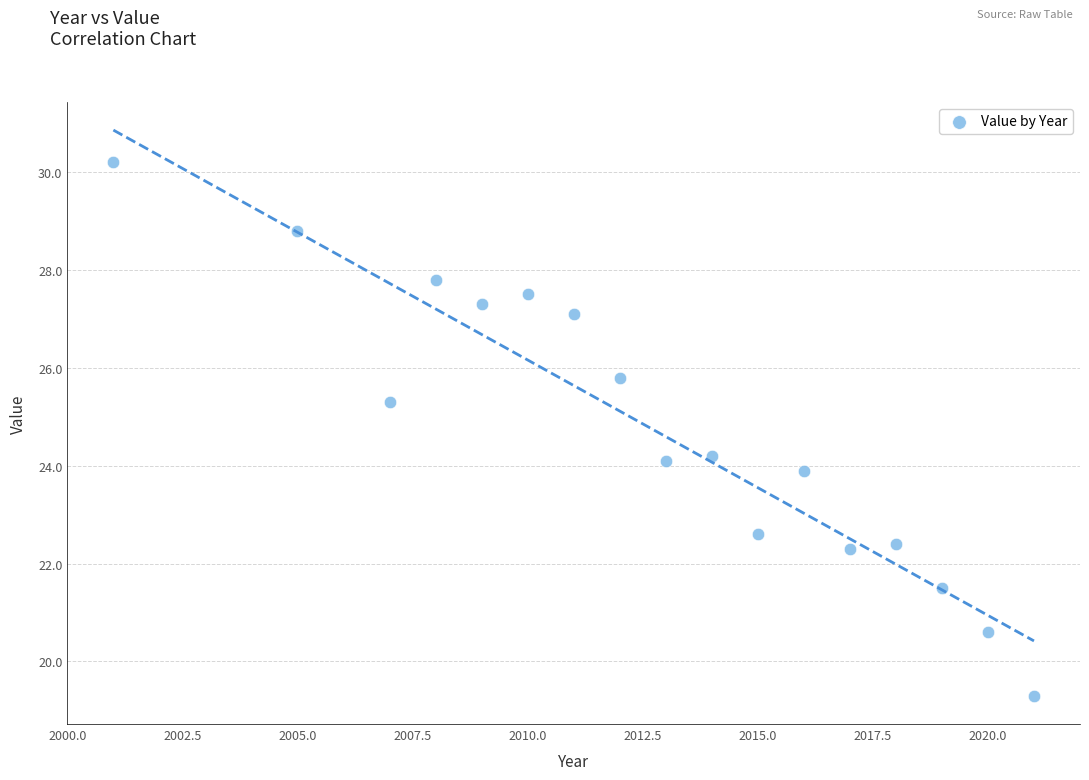

What is the range of Y values (max minus min)?

10.9